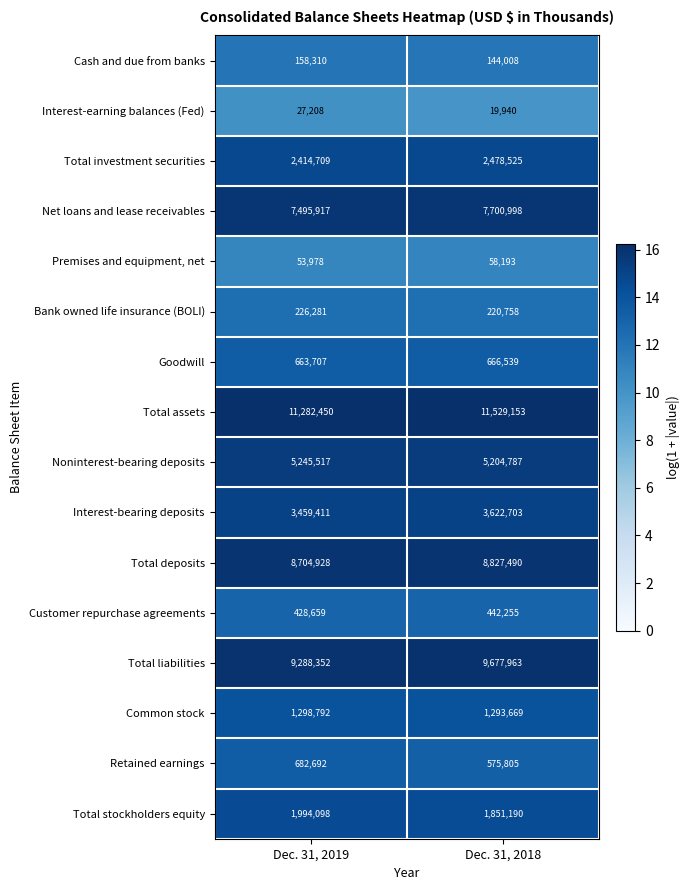

Rank the series at Dec. 31, 2019 from highest to lowest value.

Total assets, Total liabilities, Total deposits, Net loans and lease receivables, Noninterest-bearing deposits, Interest-bearing deposits, Total investment securities, Total stockholders equity, Common stock, Retained earnings, Goodwill, Customer repurchase agreements, Bank owned life insurance (BOLI), Cash and due from banks, Premises and equipment, net, Interest-earning balances (Fed)